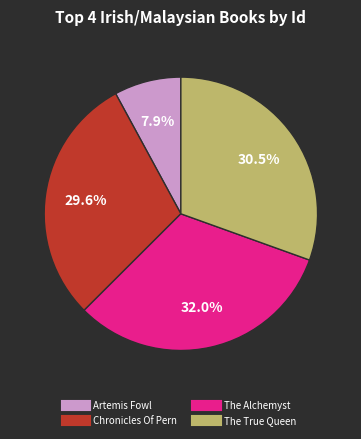

Rank the categories by value from lowest to highest.

Artemis Fowl, Chronicles Of Pern, The True Queen, The Alchemyst